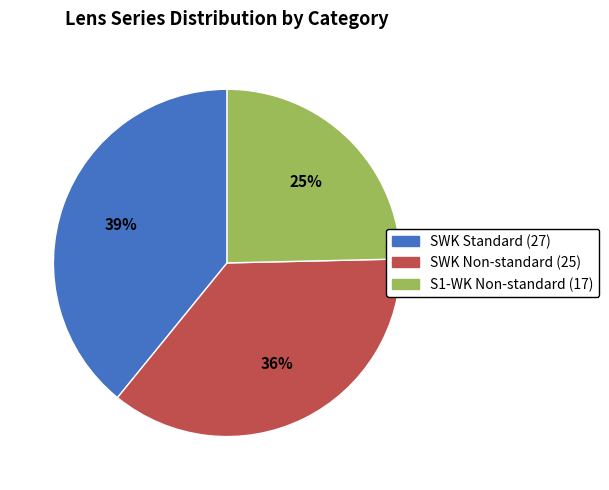

To the nearest percent, what is the average slice percentage?

33%